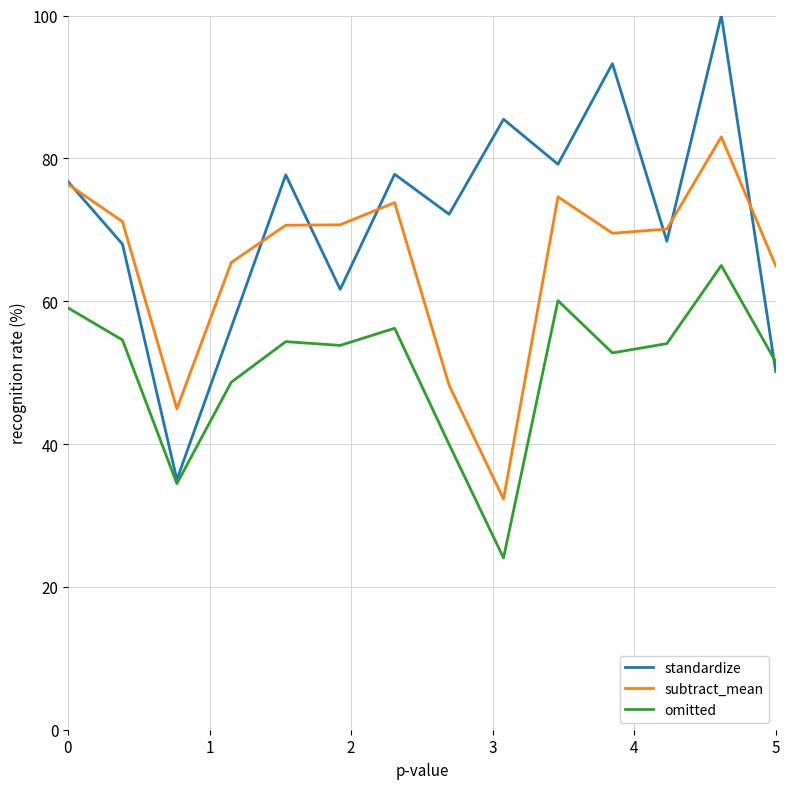

How many lines are shown in the chart?

3